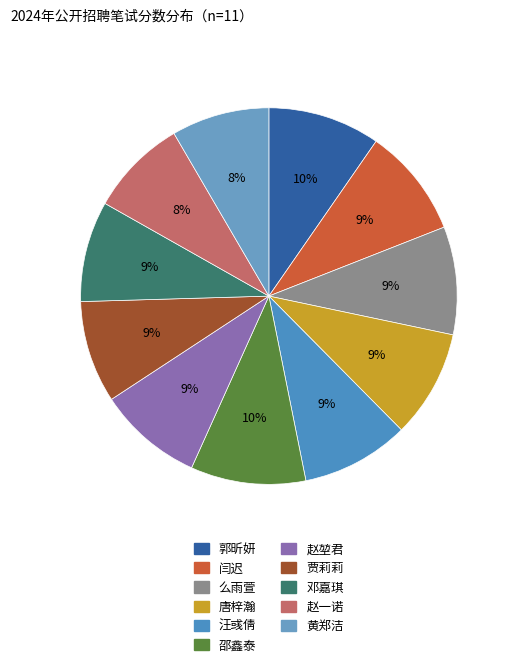

Is it true that 邓嘉琪 is 9% of the pie?

True